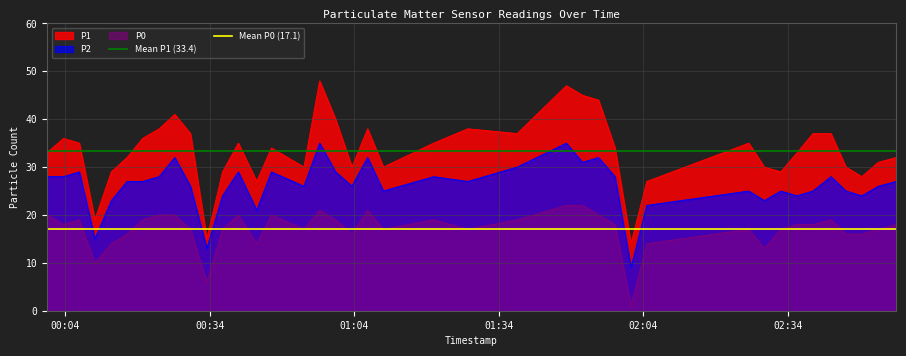

What is the maximum value for P0?

22